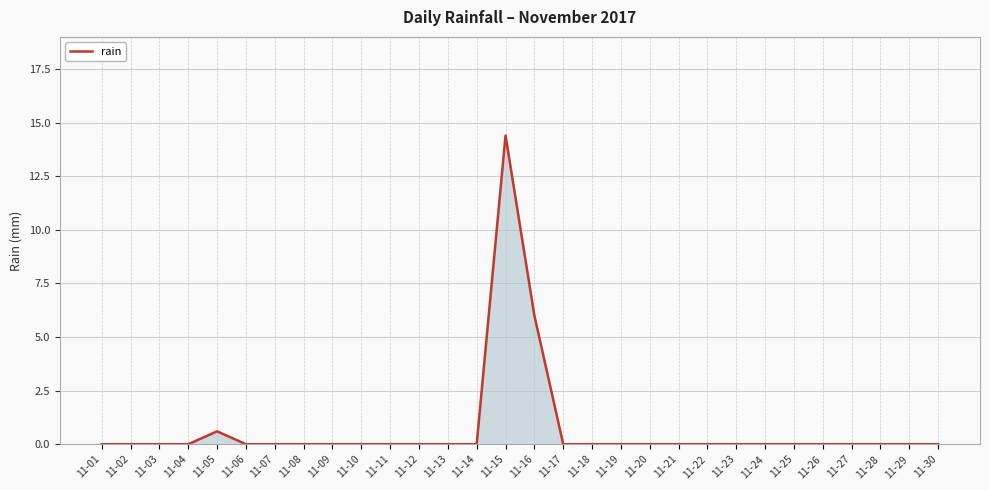

The value at 11-06 is 0.0. True or false?

True